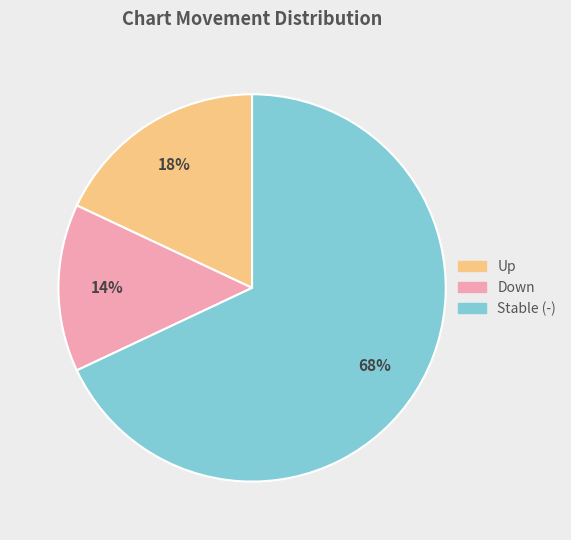

Is it true that Stable (-) is 79% of the pie?

False